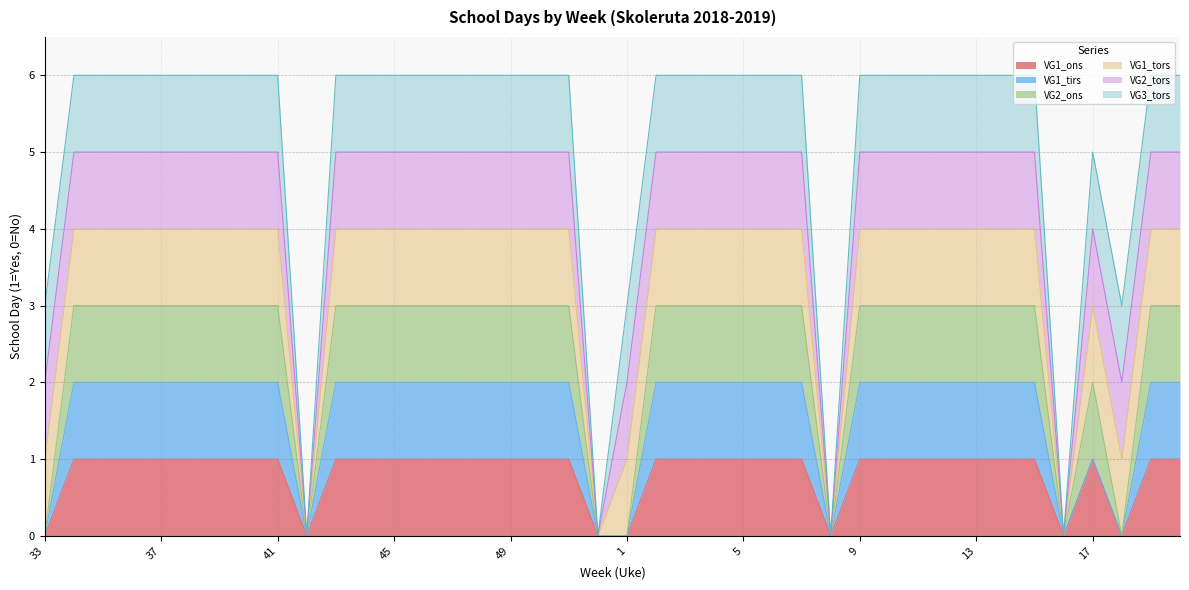

Between 40 and 46, which is larger?

40